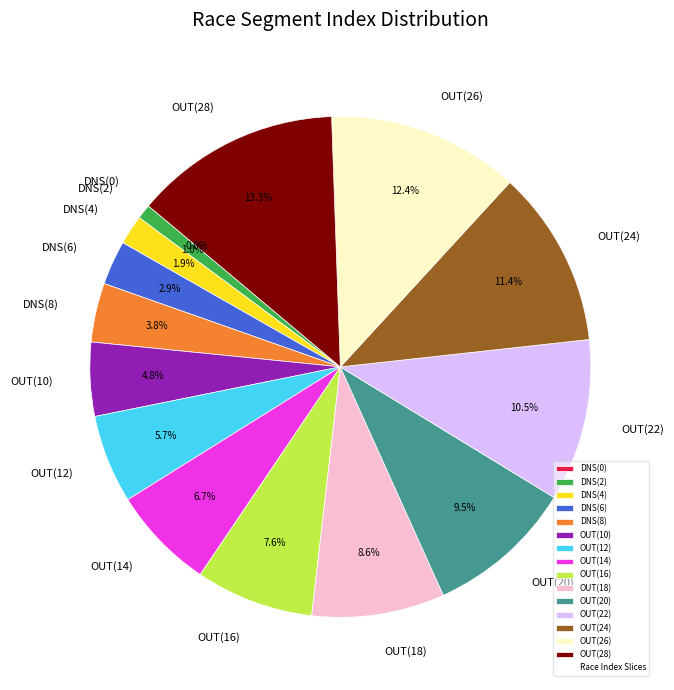

How many segments does this pie chart have?

15